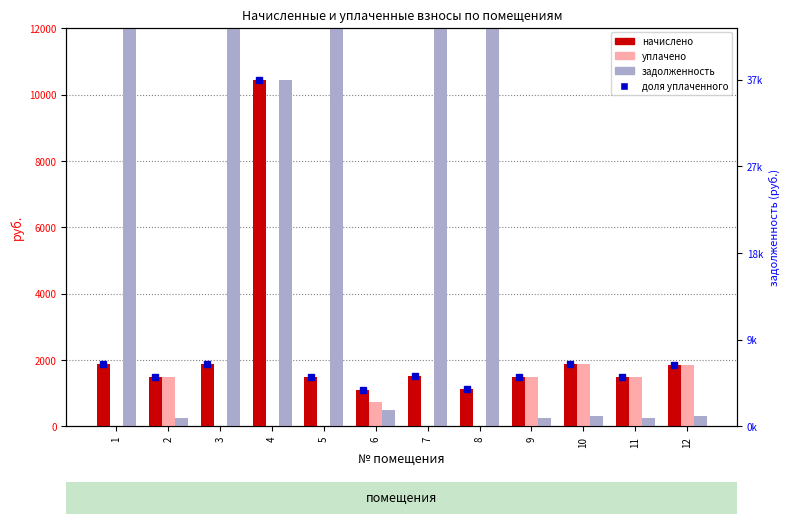

Between 8 and 6, which is larger?

8